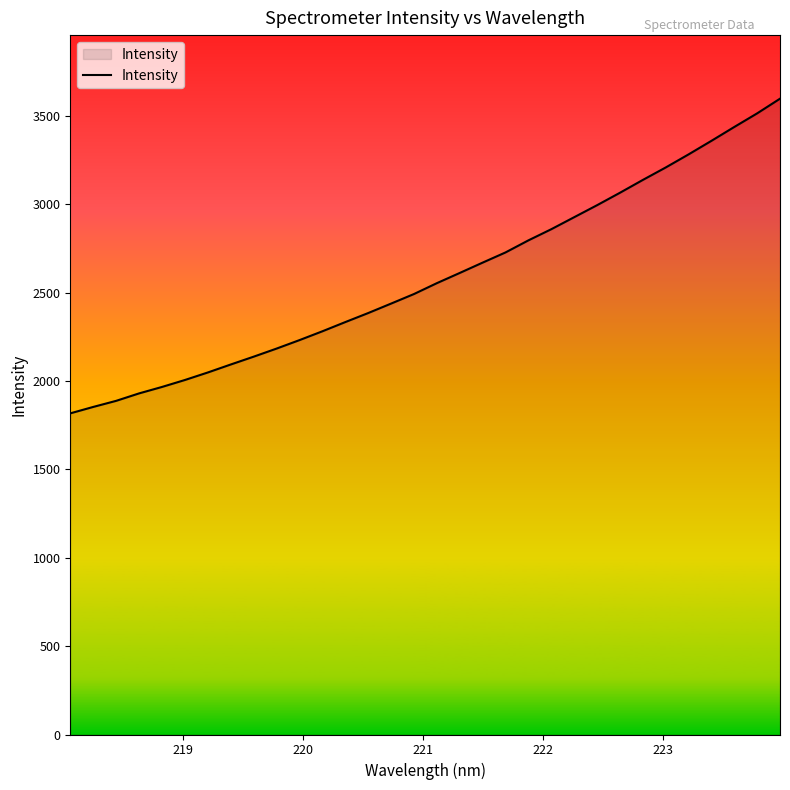

How many values are below 2554?

16